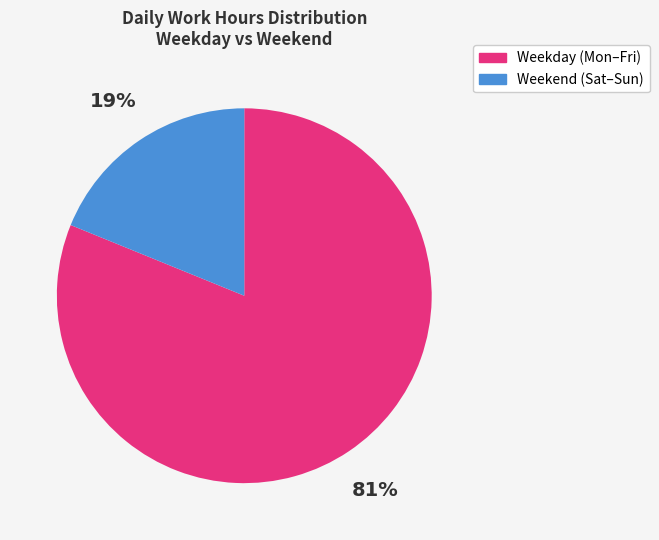

To the nearest percent, what portion does Weekend (Sat–Sun) represent?

19%